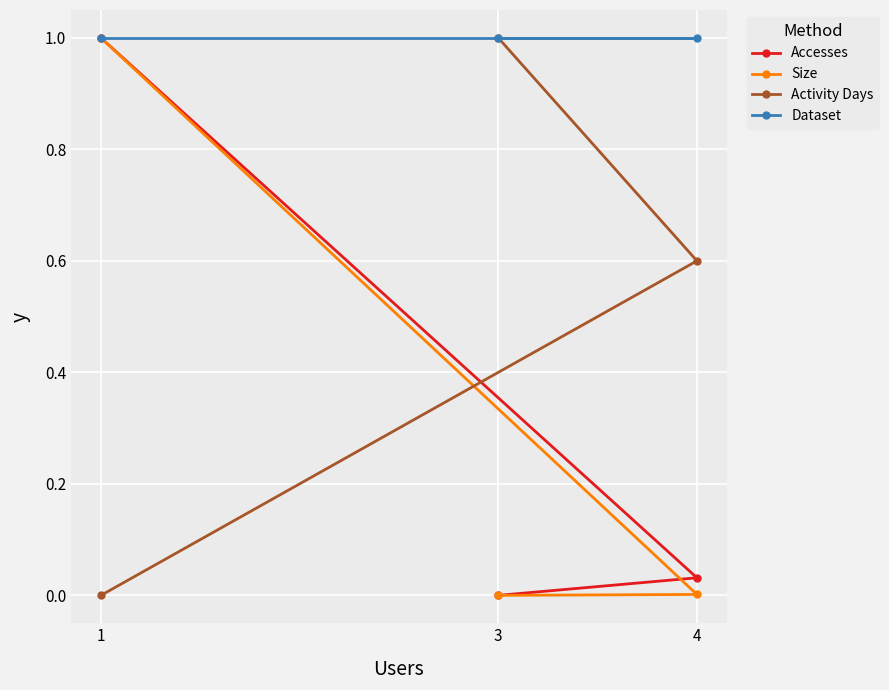

What is the sum of the Accesses values at 1 and 4?

1.0